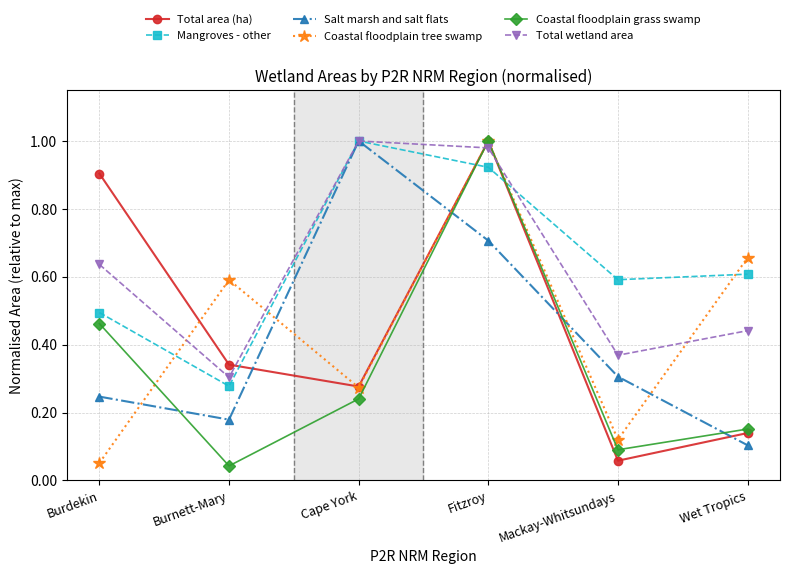

Is the value of Salt marsh and salt flats at Cape York greater than the value of Mangroves - other at Mackay-Whitsundays?

Yes